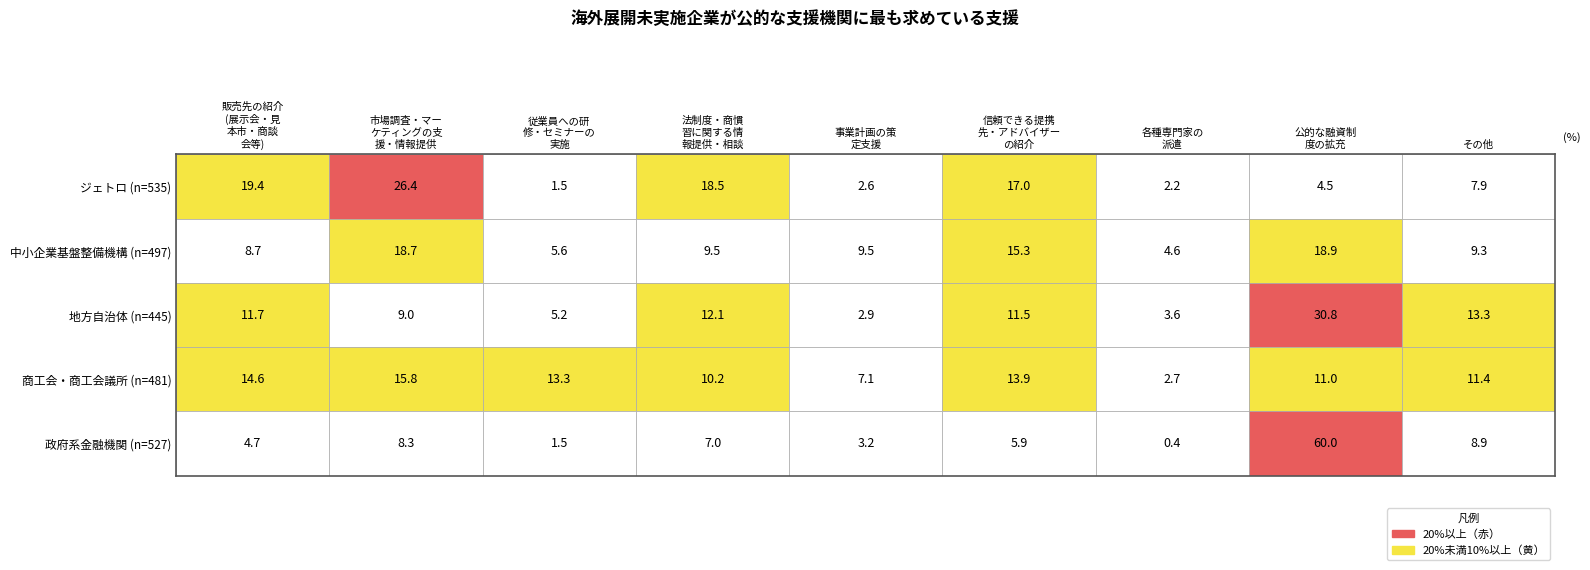

How many distinct data groups are displayed?

5